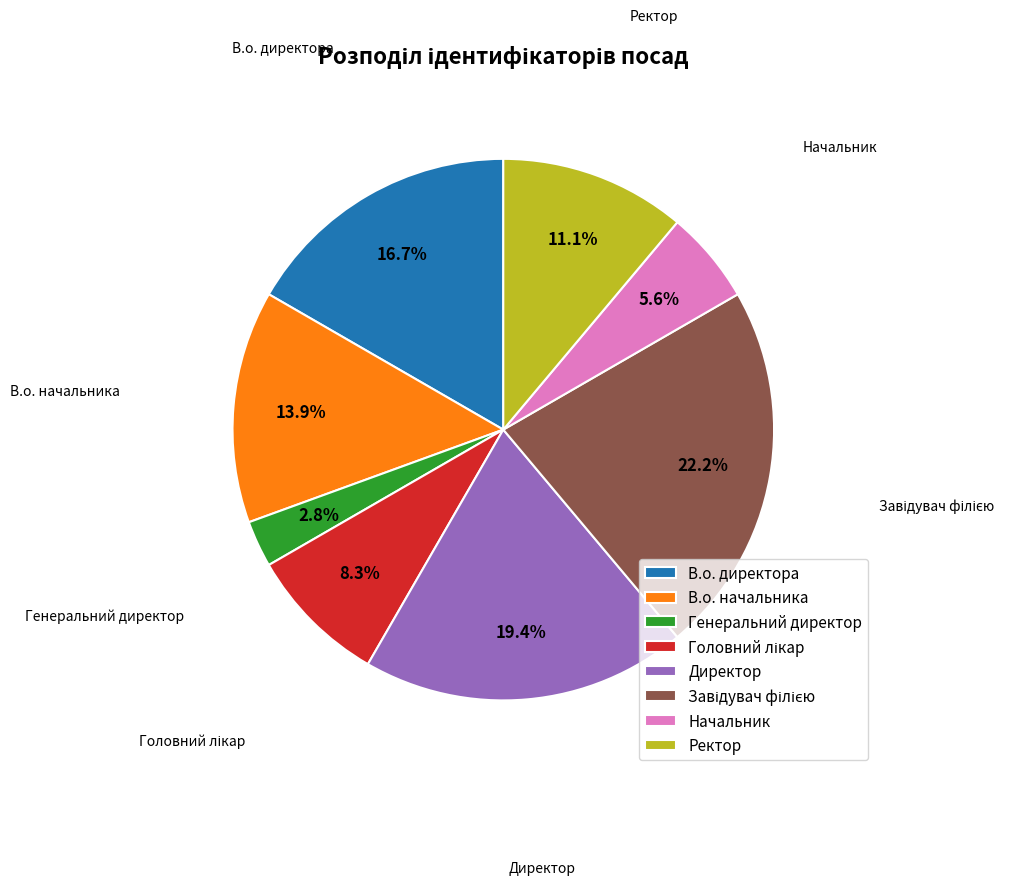

To the nearest percent, what percentage of the pie is В.о. директора?

17%